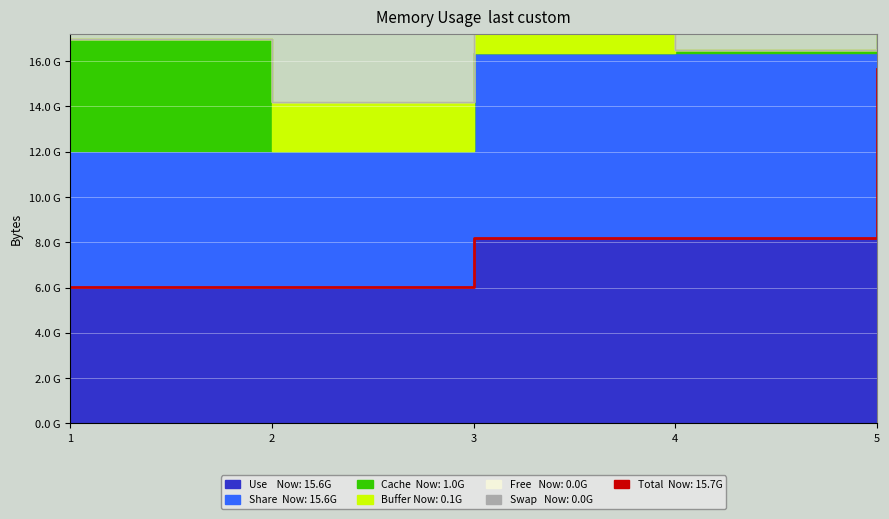

List the labels in order of value, largest first.

5, 3, 4, 2, 1